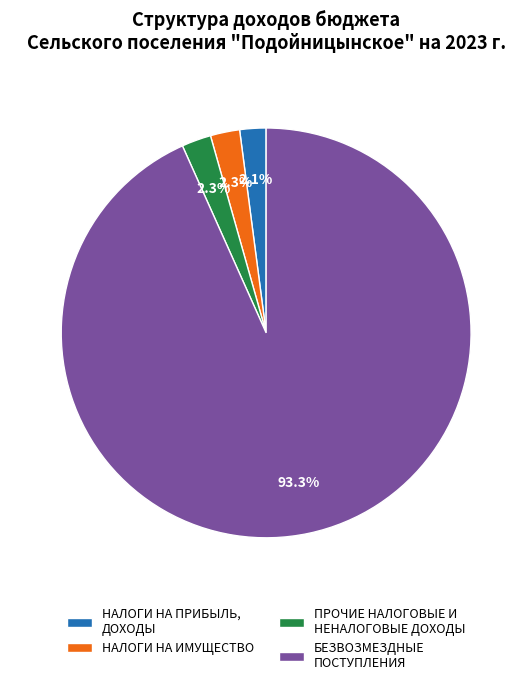

What percentage is NOT represented by НАЛОГИ НА ПРИБЫЛЬ, ДОХОДЫ?

97.9%